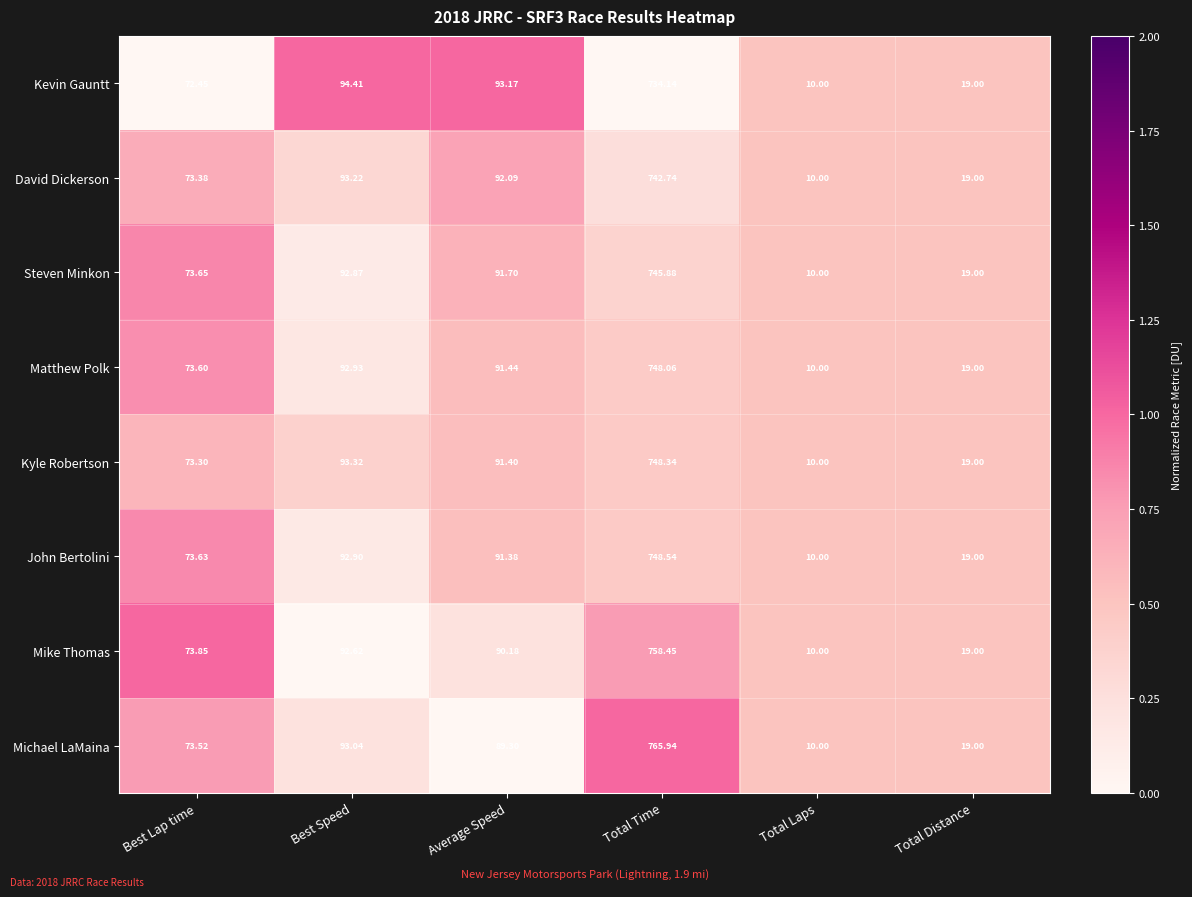

Which series has the largest range (max minus min)?

Michael LaMaina